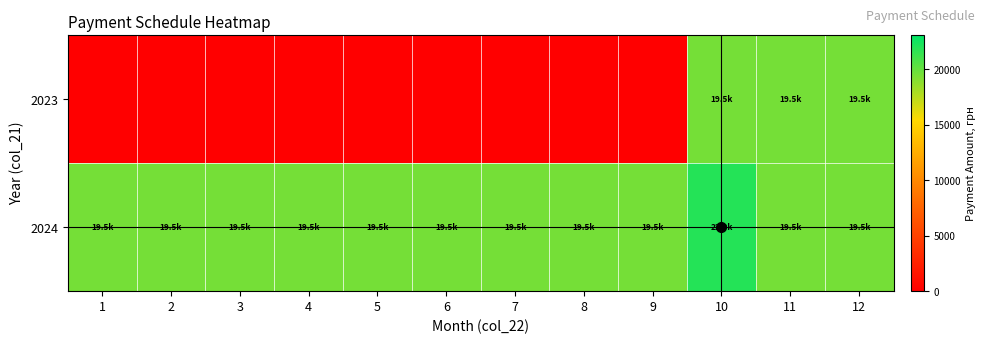

Which label corresponds to the largest value in the chart?

10